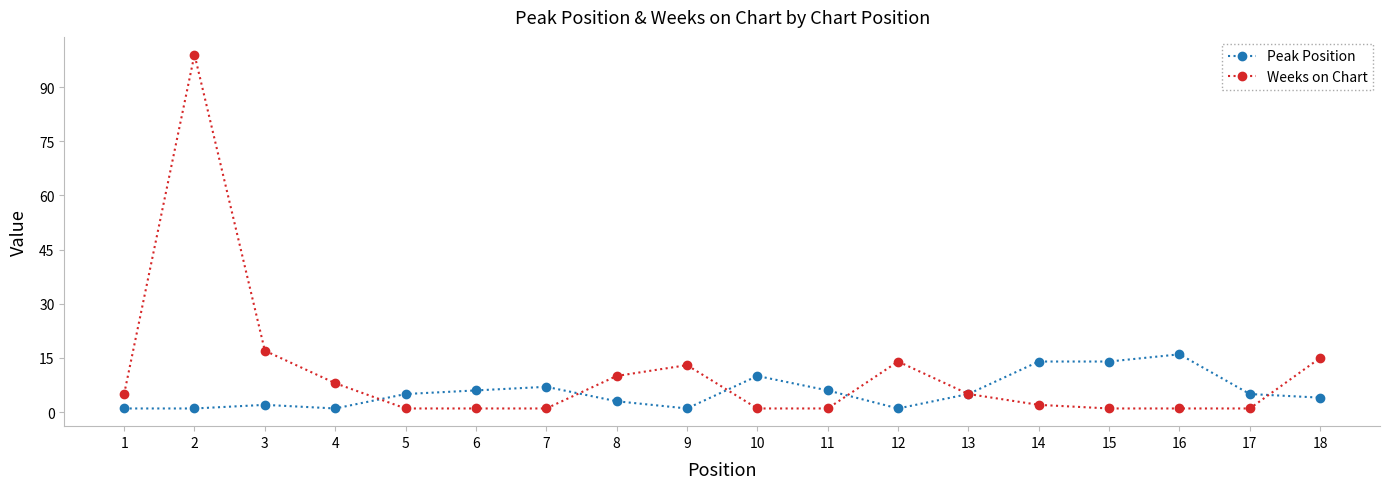

What are all the series names shown in the legend?

Peak Position, Weeks on Chart